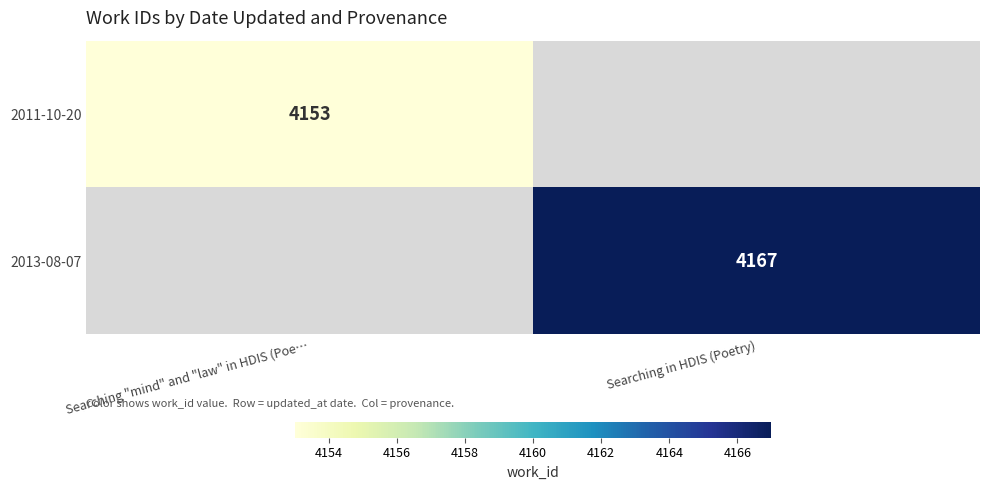

Is it true that 2011-10-20 equals 6249 at Searching "mind" and "law" in HDIS (Poe…?

False